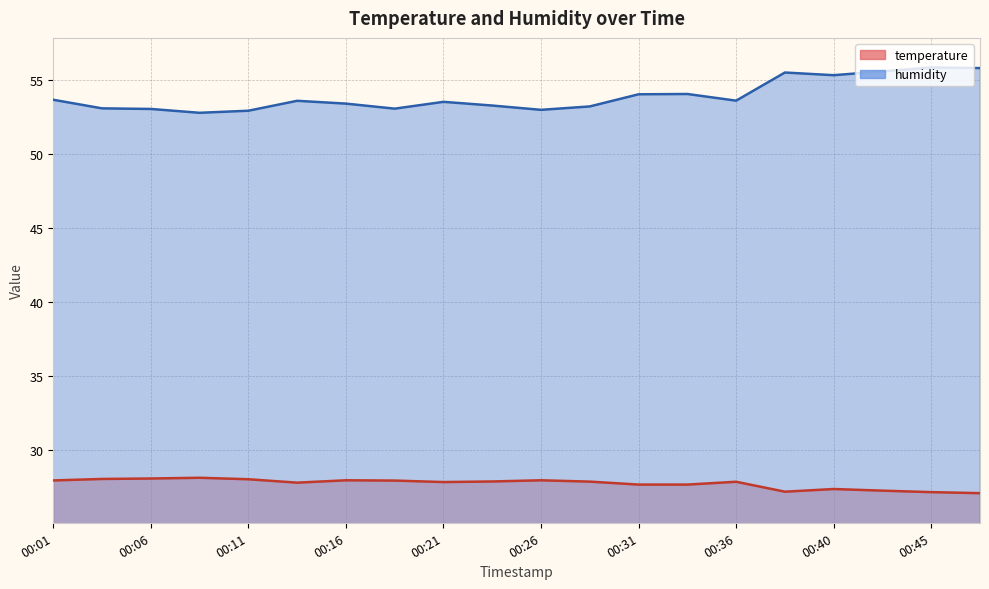

True or false: temperature and humidity cross at least once.

False